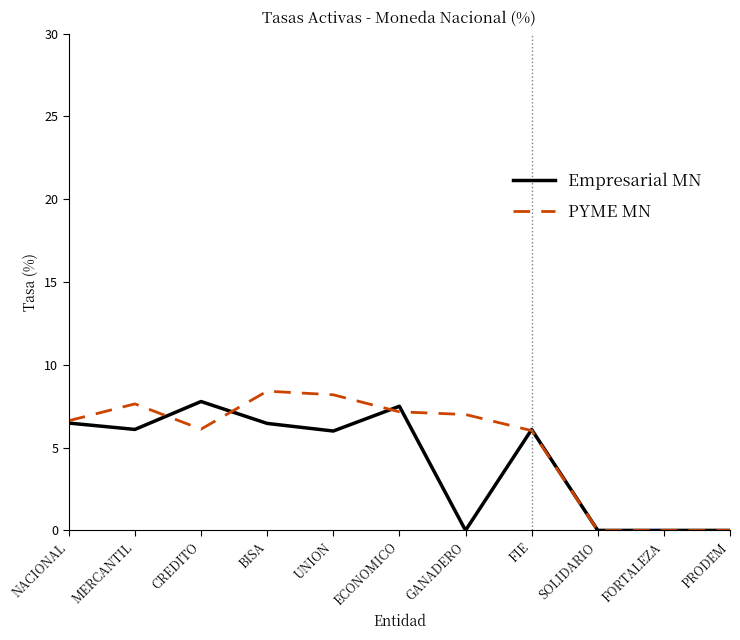

What is the total value across all series at BISA?

14.9